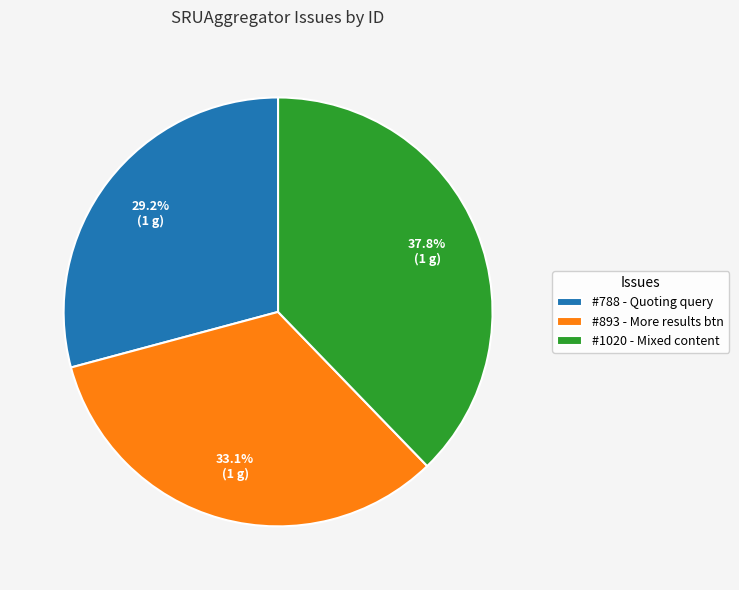

Which category has the biggest portion of the pie?

#1020 - Mixed content